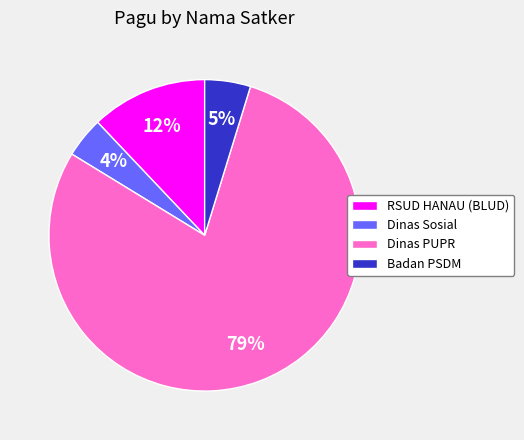

Does any single category account for the majority?

Yes